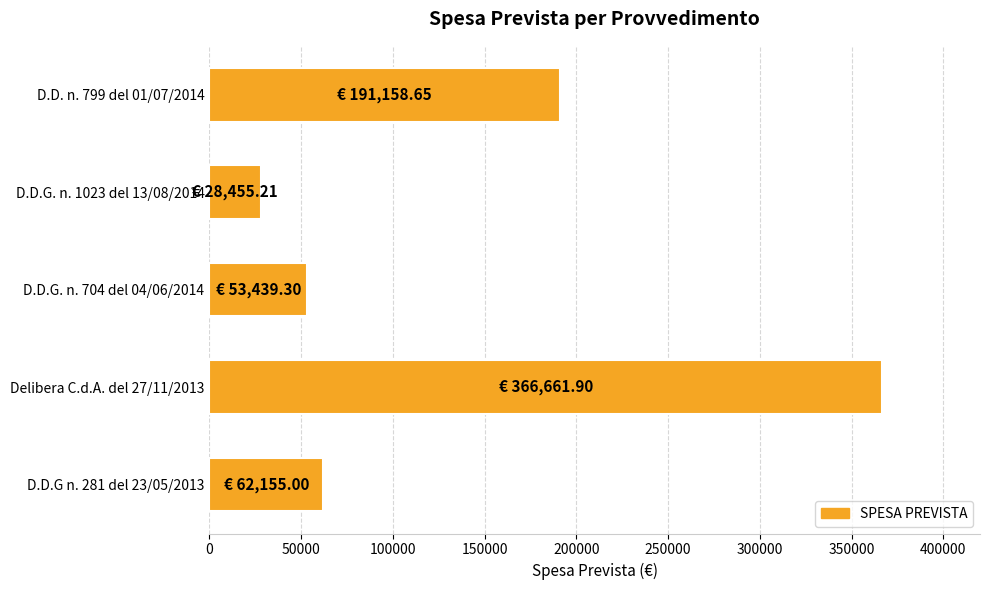

What is the smallest value displayed?

28455.2